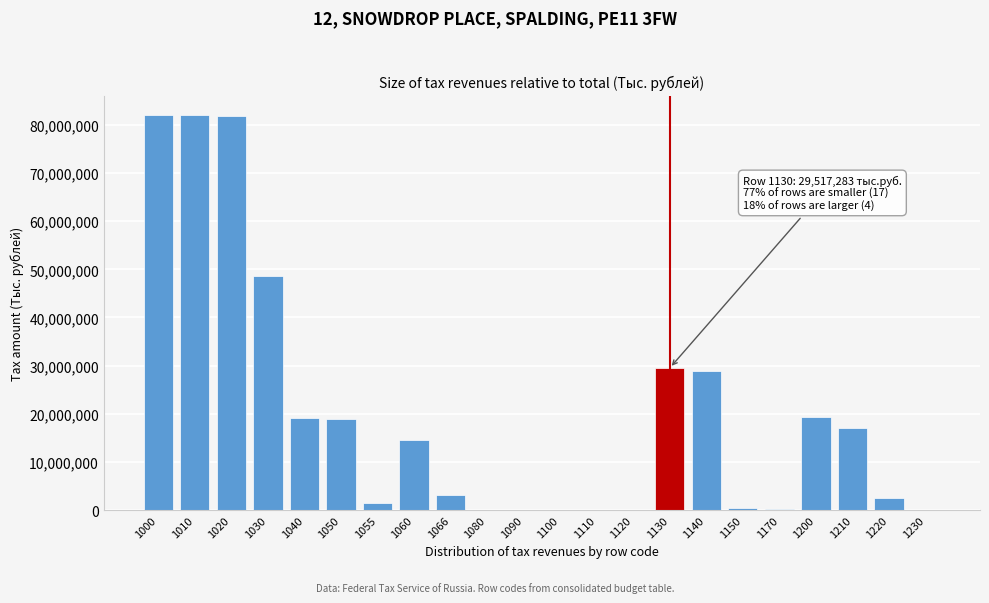

Is it true that the value at 1200 is 4728794?

False